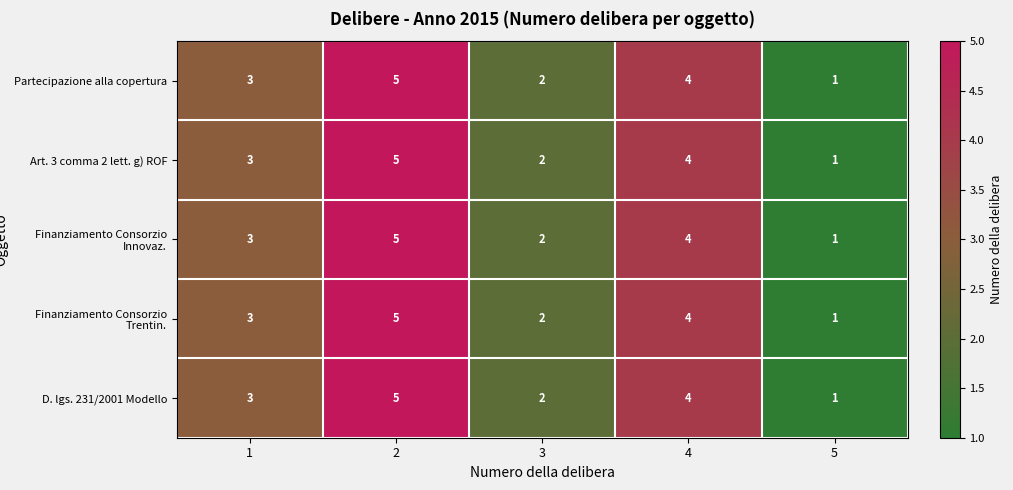

Count the Finanziamento Consorzio Innovaz. values in the range 2 to 4.

3